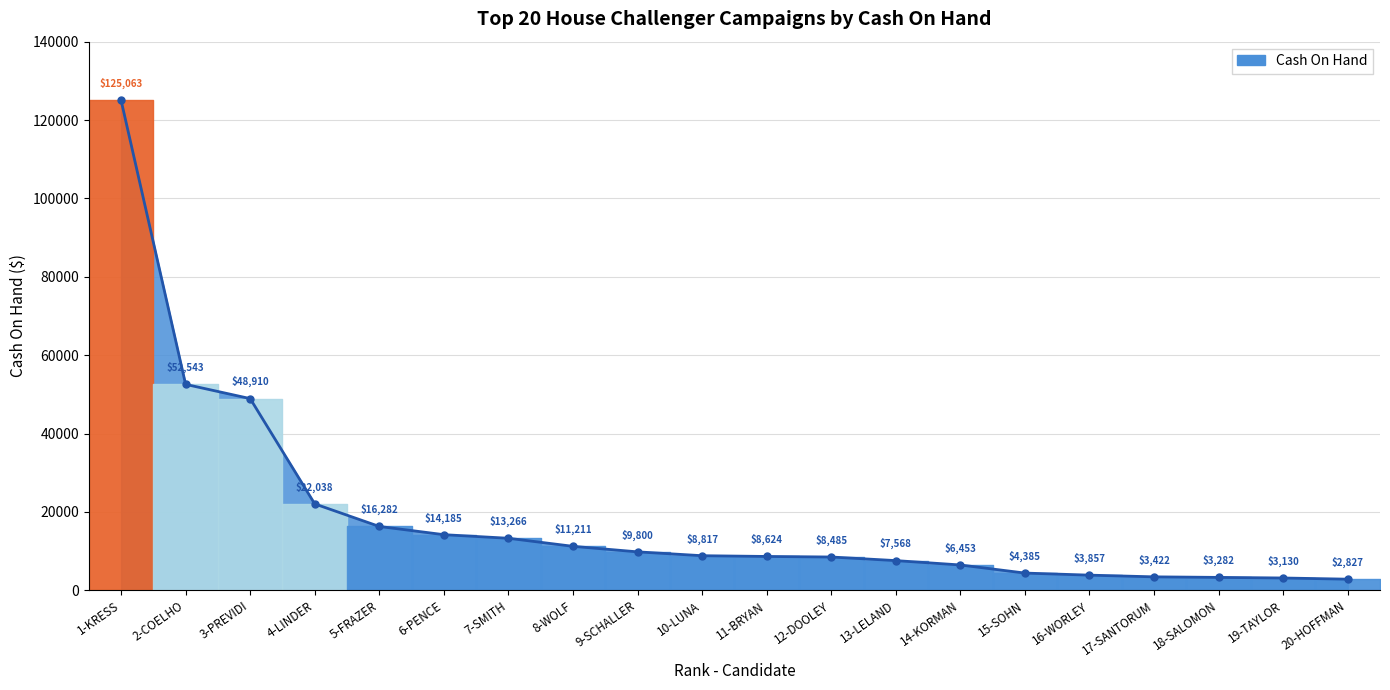

What is the ratio of the value at 12-DOOLEY to the value at 6-PENCE?

0.6